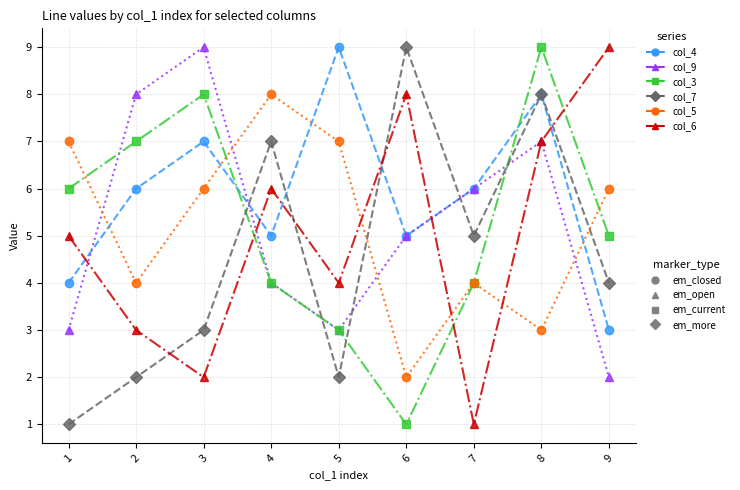

What is the maximum value shown in the chart?

9